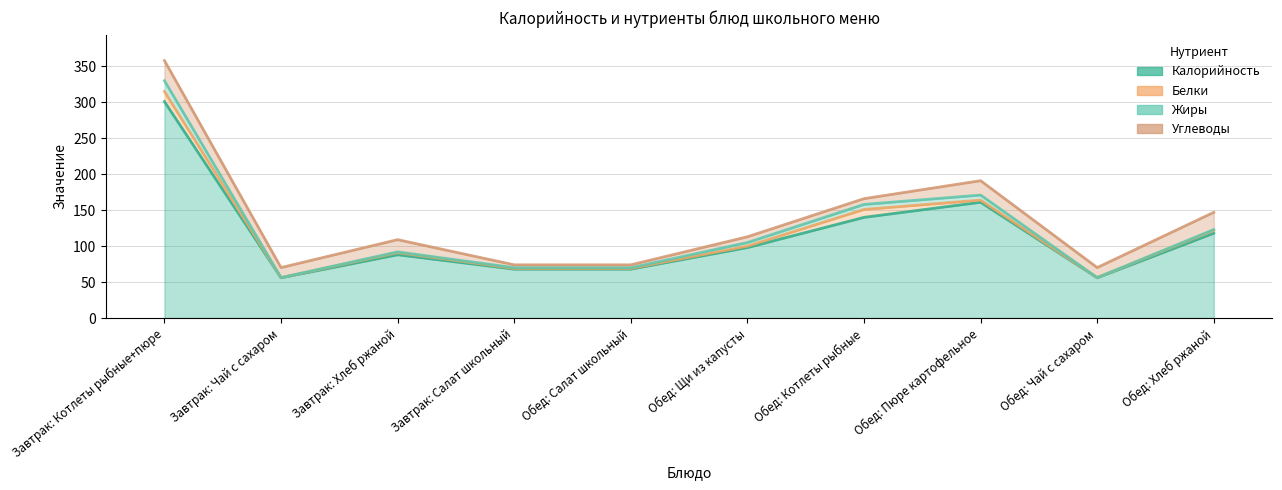

What is the total value across all series at Обед: Щи из капусты?

113.0